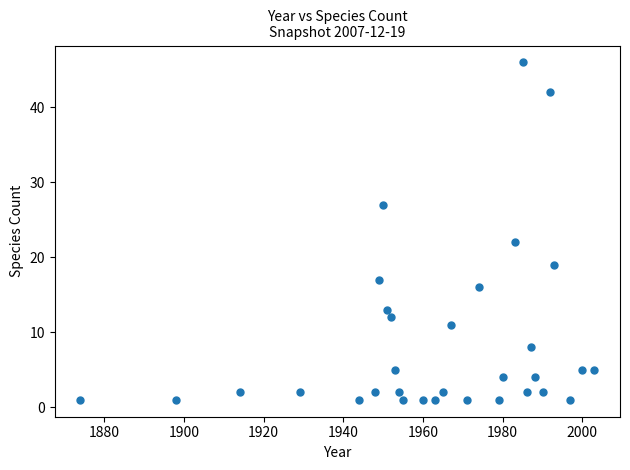

What is the range of X values (max minus min)?

129